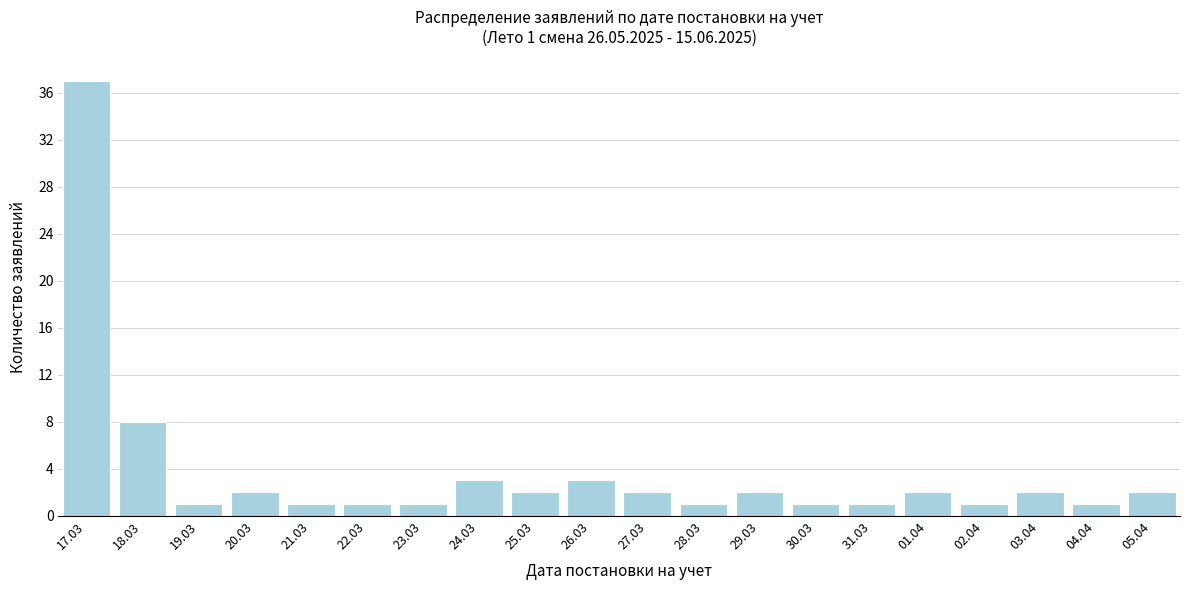

Reading left to right, transcribe all the data shown in this chart.

37	8	1	2	1	1	1	3	2	3	2	1	2	1	1	2	1	2	1	2